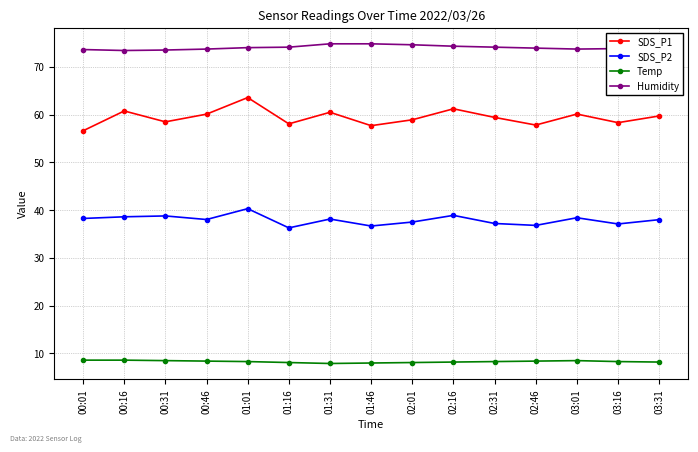

What is the average value of the Humidity series?

74.0